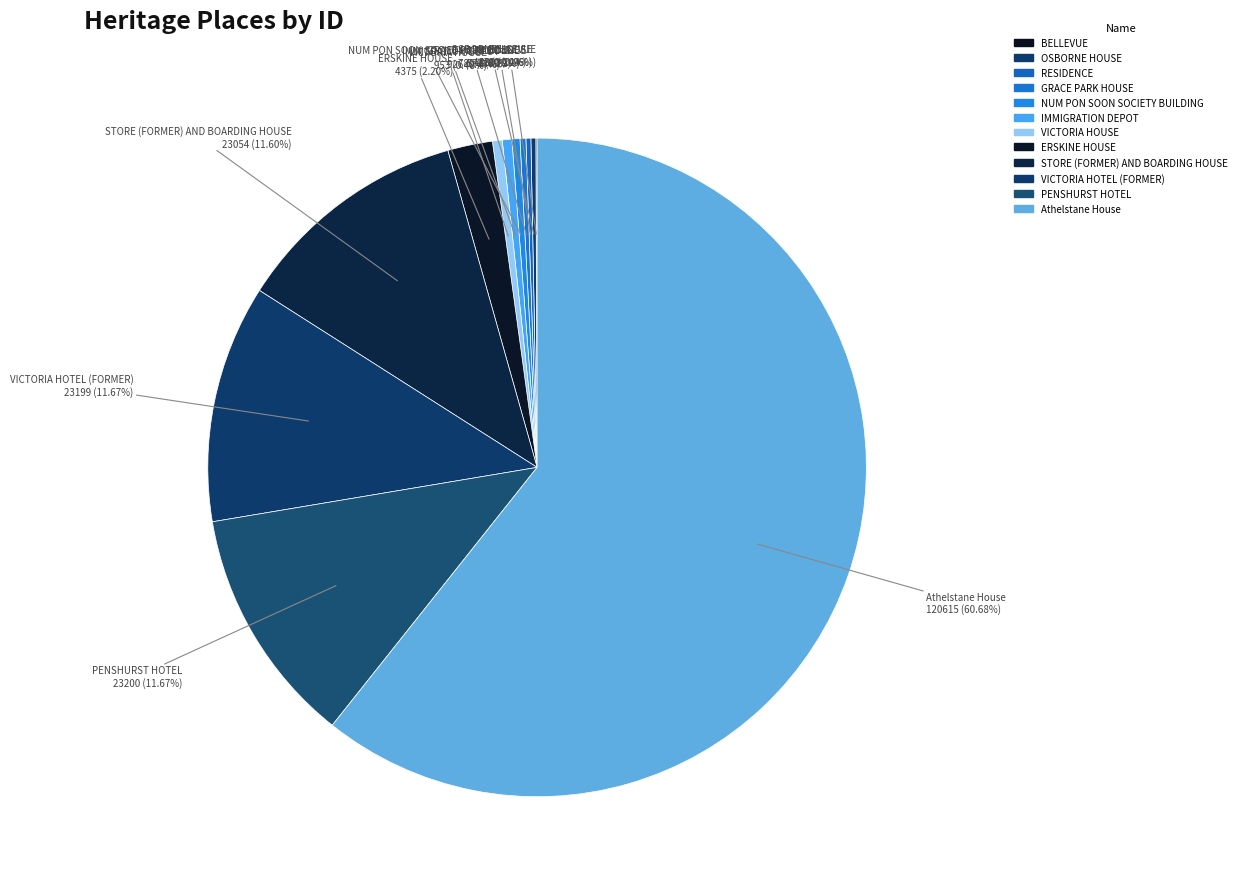

Which category has the smallest portion of the pie?

BELLEVUE